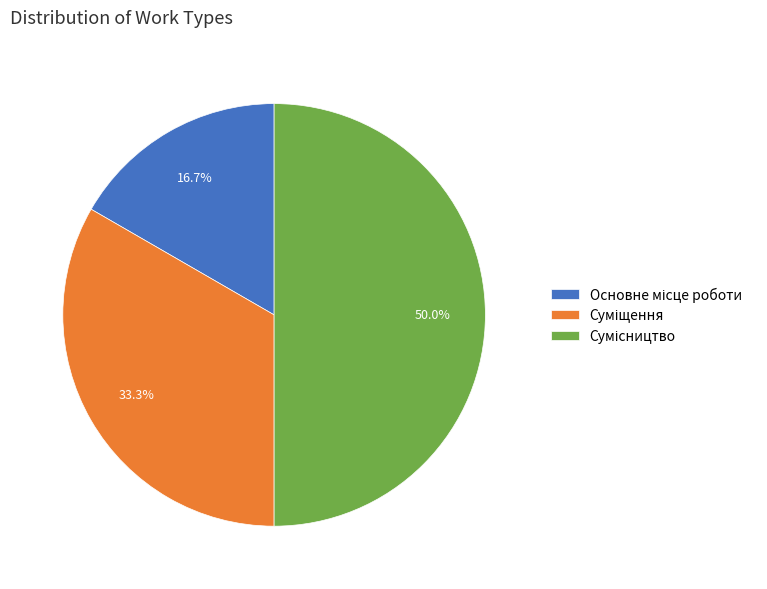

Rank the categories by value from lowest to highest.

Основне місце роботи, Суміщення, Сумісництво